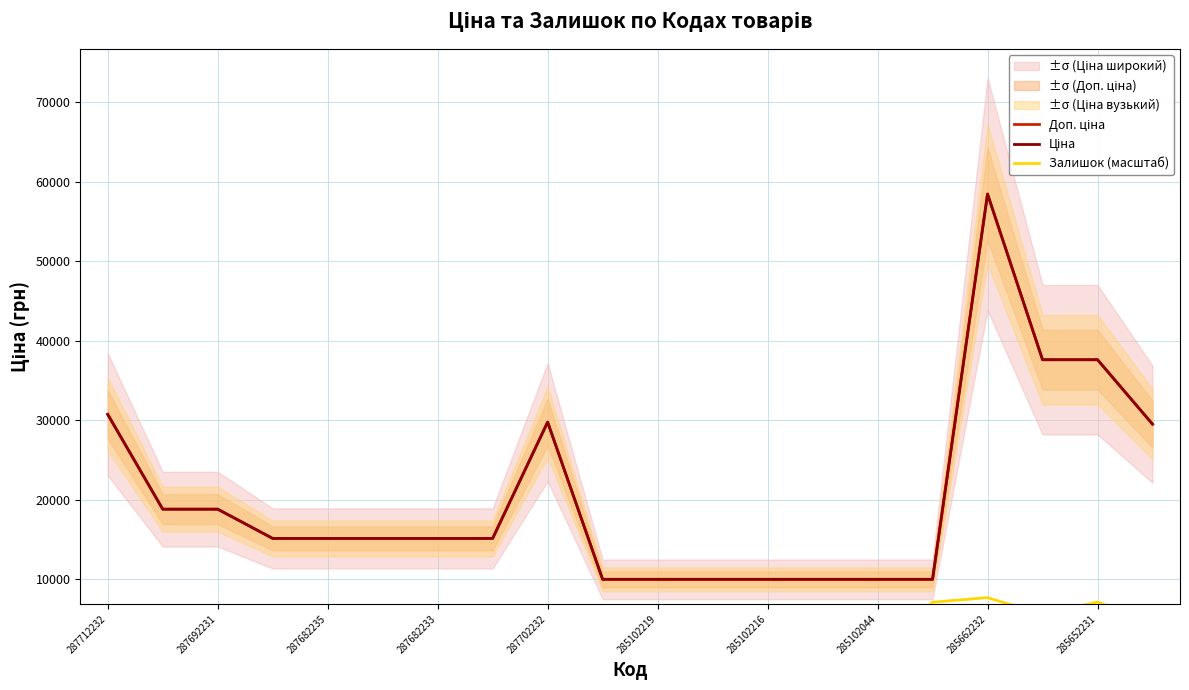

Rank the series at 19 from lowest to highest value.

Залишок (масштаб), Доп. ціна, Ціна